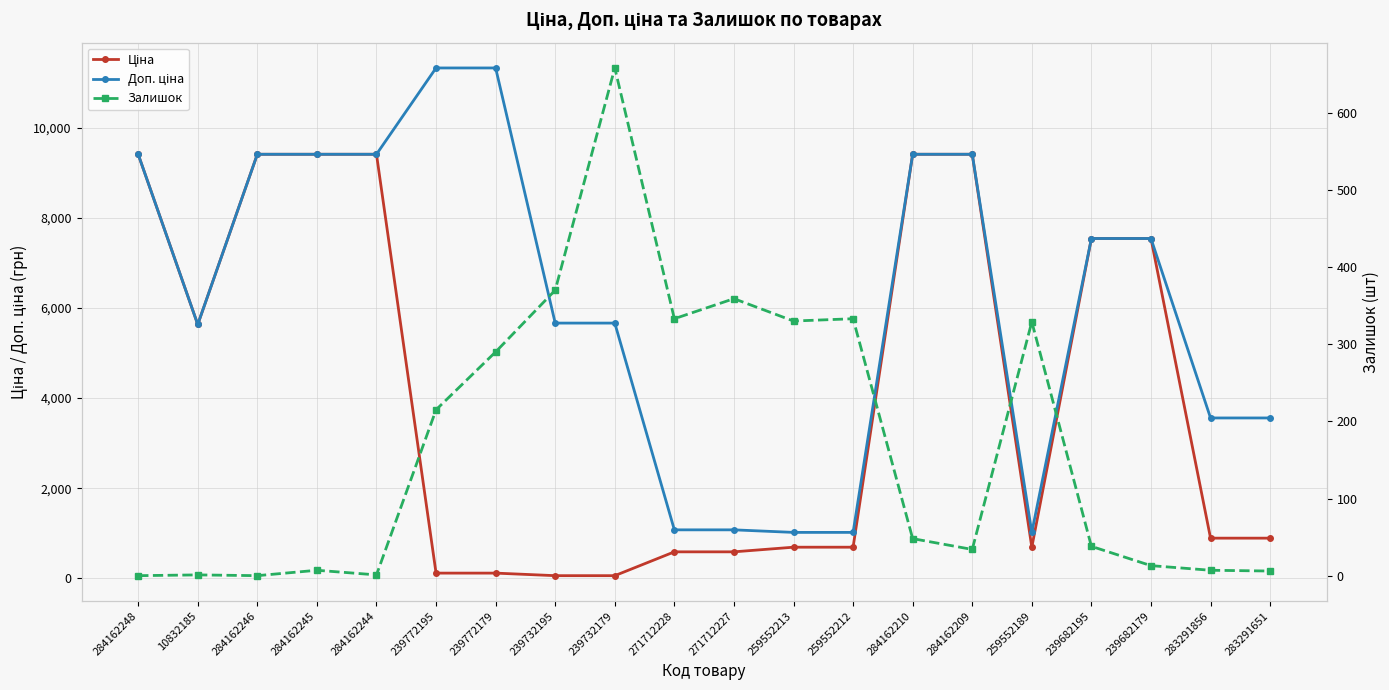

How many series are shown in this chart?

3